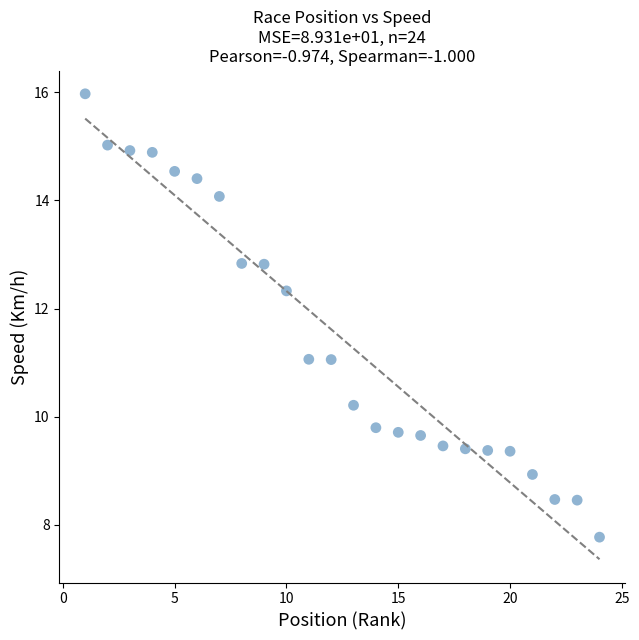

List the coordinates of all points as (X, Y) pairs, reading left to right.

(1.0, 16.0)  (2.0, 15.0)  (3.0, 14.9)  (4.0, 14.9)  (5.0, 14.5)  (6.0, 14.4)  (7.0, 14.1)  (8.0, 12.8)  (9.0, 12.8)  (10.0, 12.3)  (11.0, 11.1)  (12.0, 11.1)  (13.0, 10.2)  (14.0, 9.8)  (15.0, 9.7)  (16.0, 9.7)  (17.0, 9.5)  (18.0, 9.4)  (19.0, 9.4)  (20.0, 9.4)  (21.0, 8.9)  (22.0, 8.5)  (23.0, 8.5)  (24.0, 7.8)